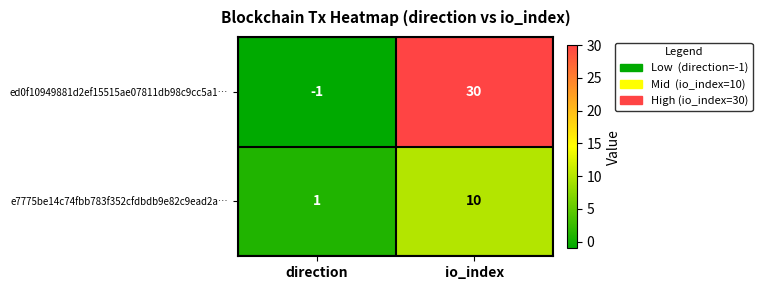

What is the maximum value shown in the chart?

30